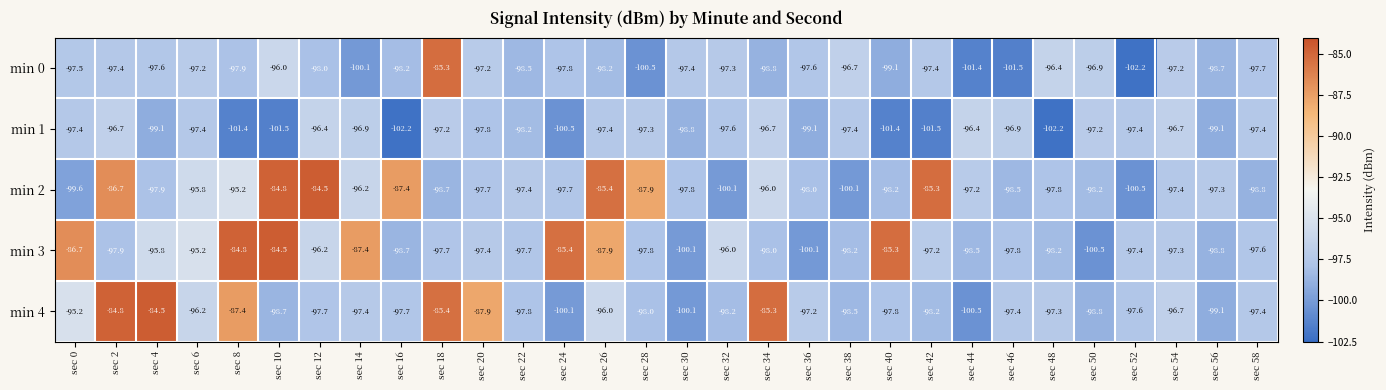

Which series has the largest range (max minus min)?

min 0